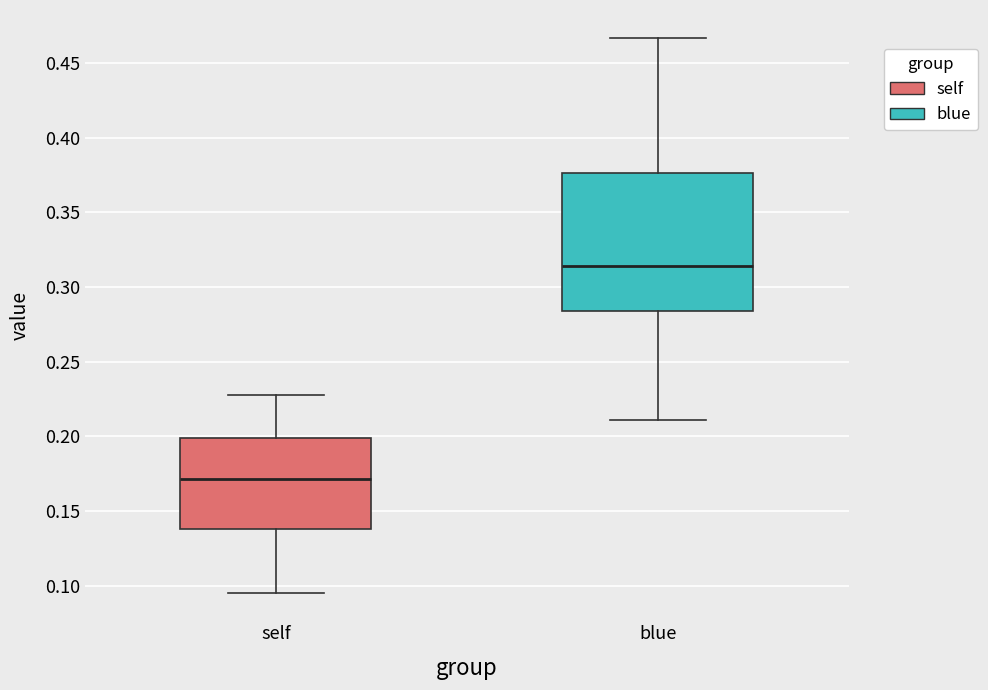

Comparing the boxes themselves (not the whiskers), which one is the tallest?

blue